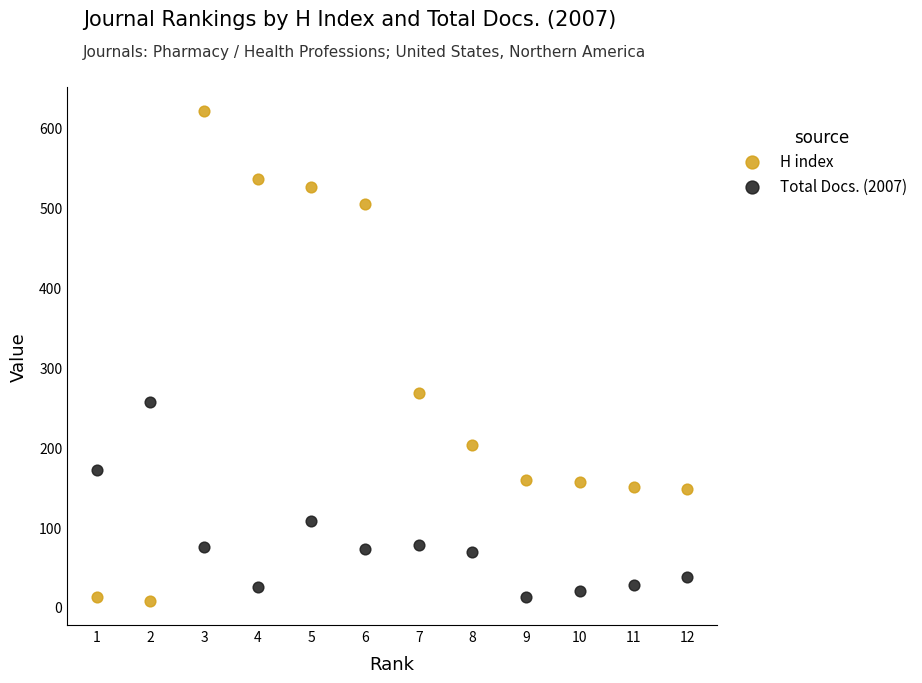

Which series has the largest Y range (max minus min)?

H index